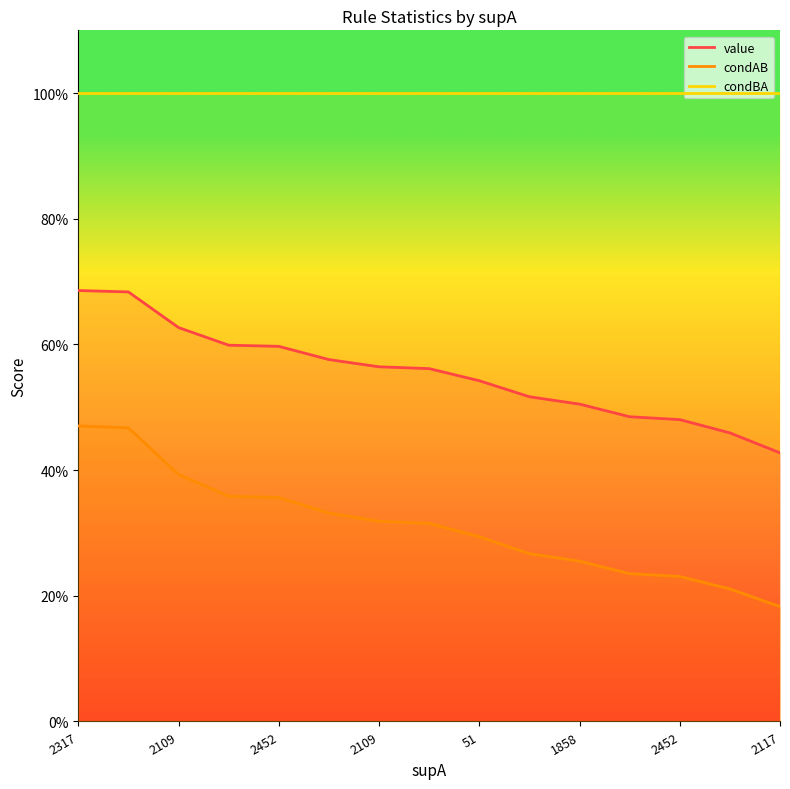

What is the approximate value of condAB at 2452?

0.2